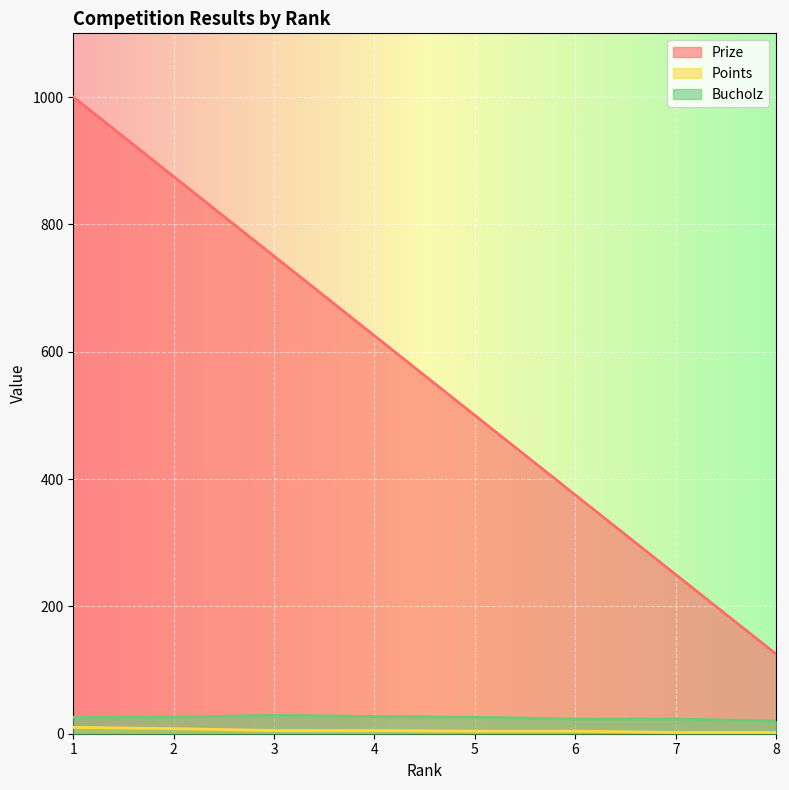

Reading left to right, transcribe all the data shown in this chart.

Prize: 1000	875	750	625	500	375	250	125
Points: 10	8	5	5	4	4	2	2
Bucholz: 26	26	29	27	26	23	23	20